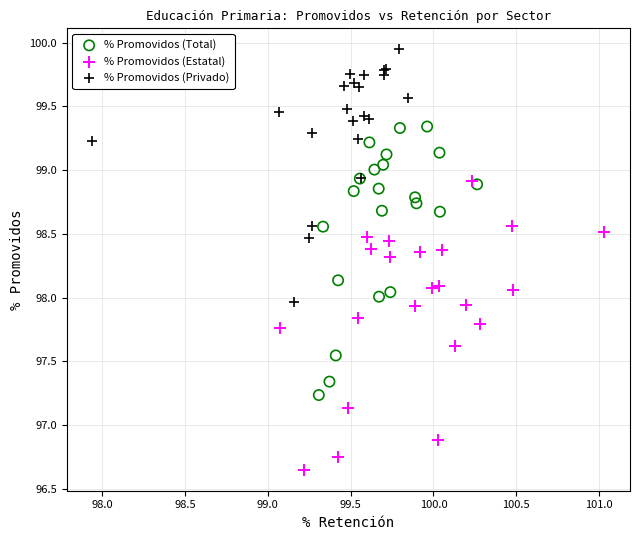

Which series contains the lowest Y value?

% Promovidos (Estatal)